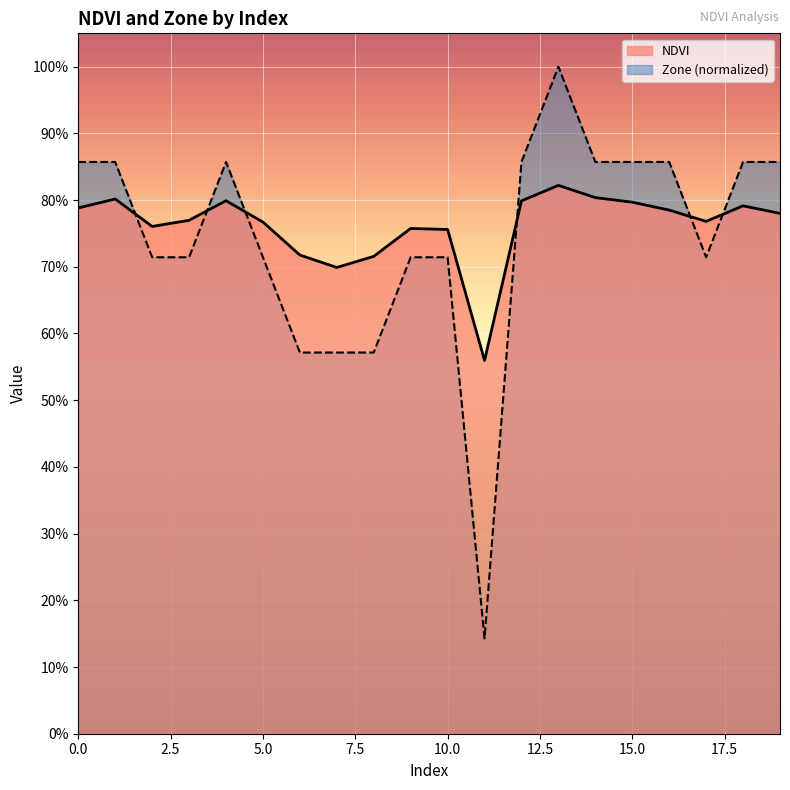

At which label is Zone closest to 0?

11